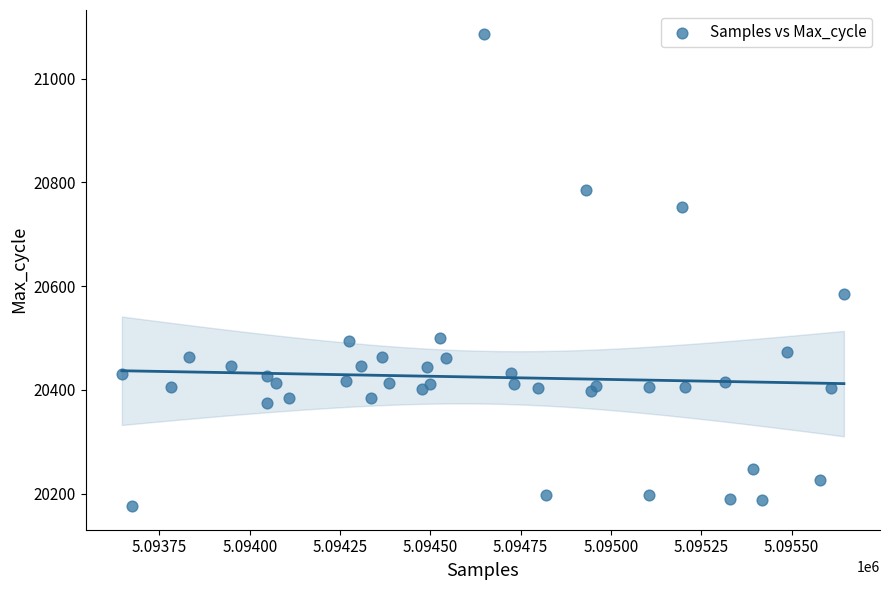

What Y value in the scatter plot is closest to 20631?

20584